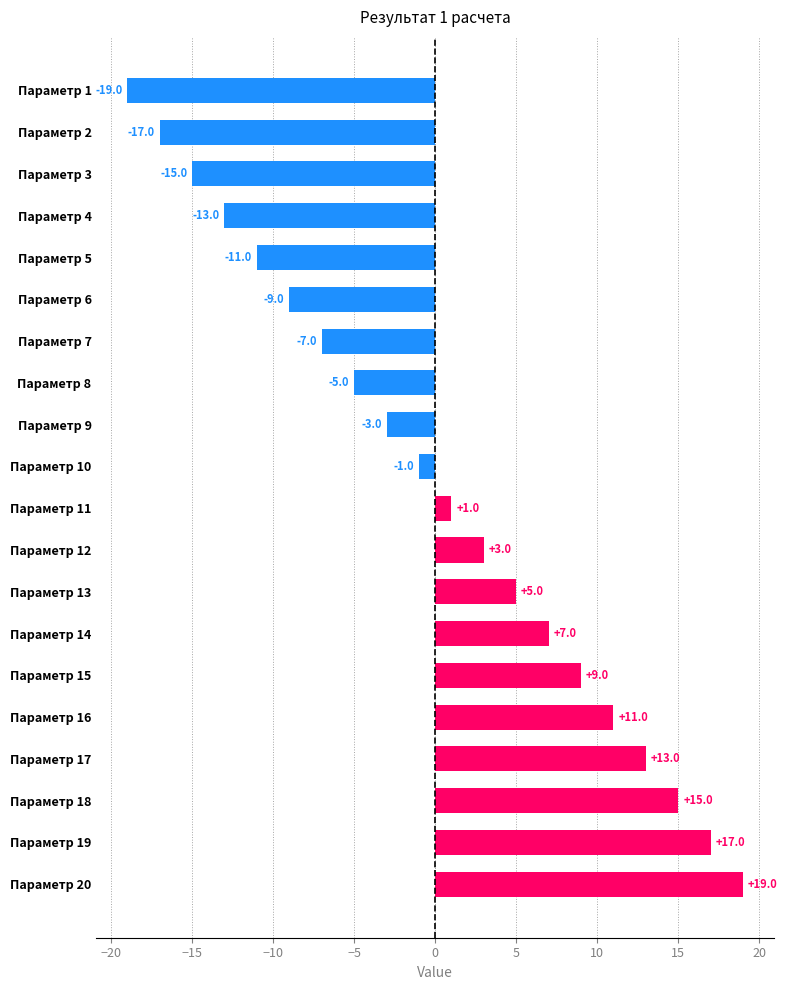

Is it true that the value at Параметр 6 is -9?

True